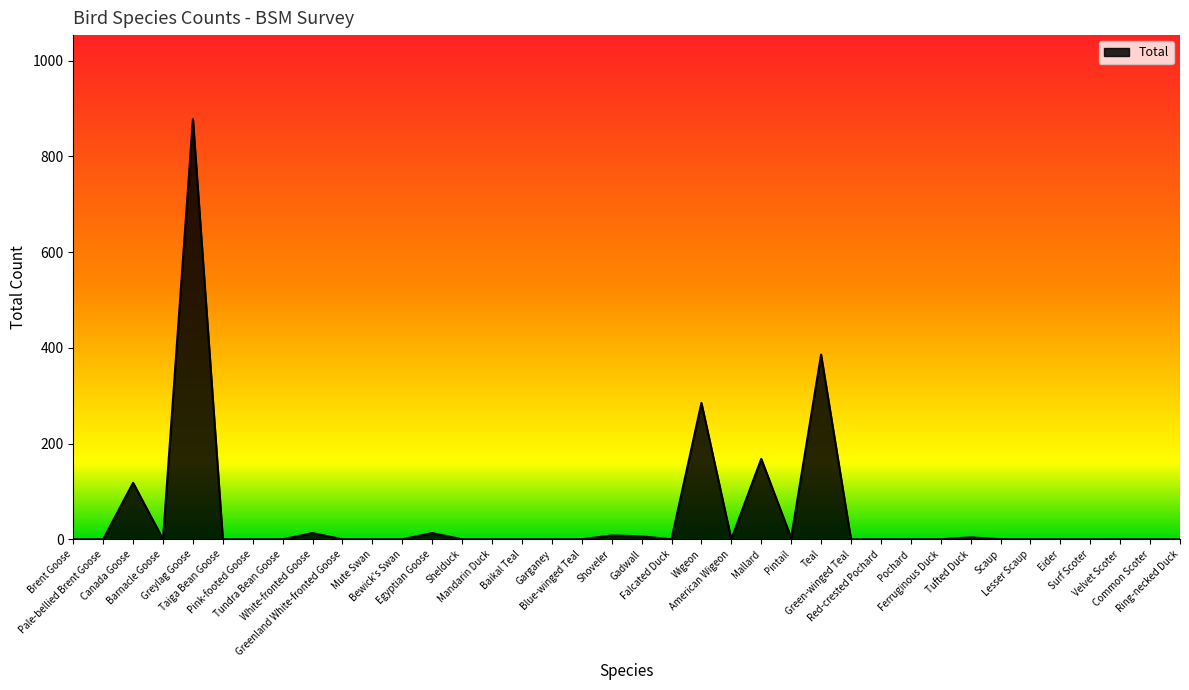

What is the difference between the maximum and minimum values?

878